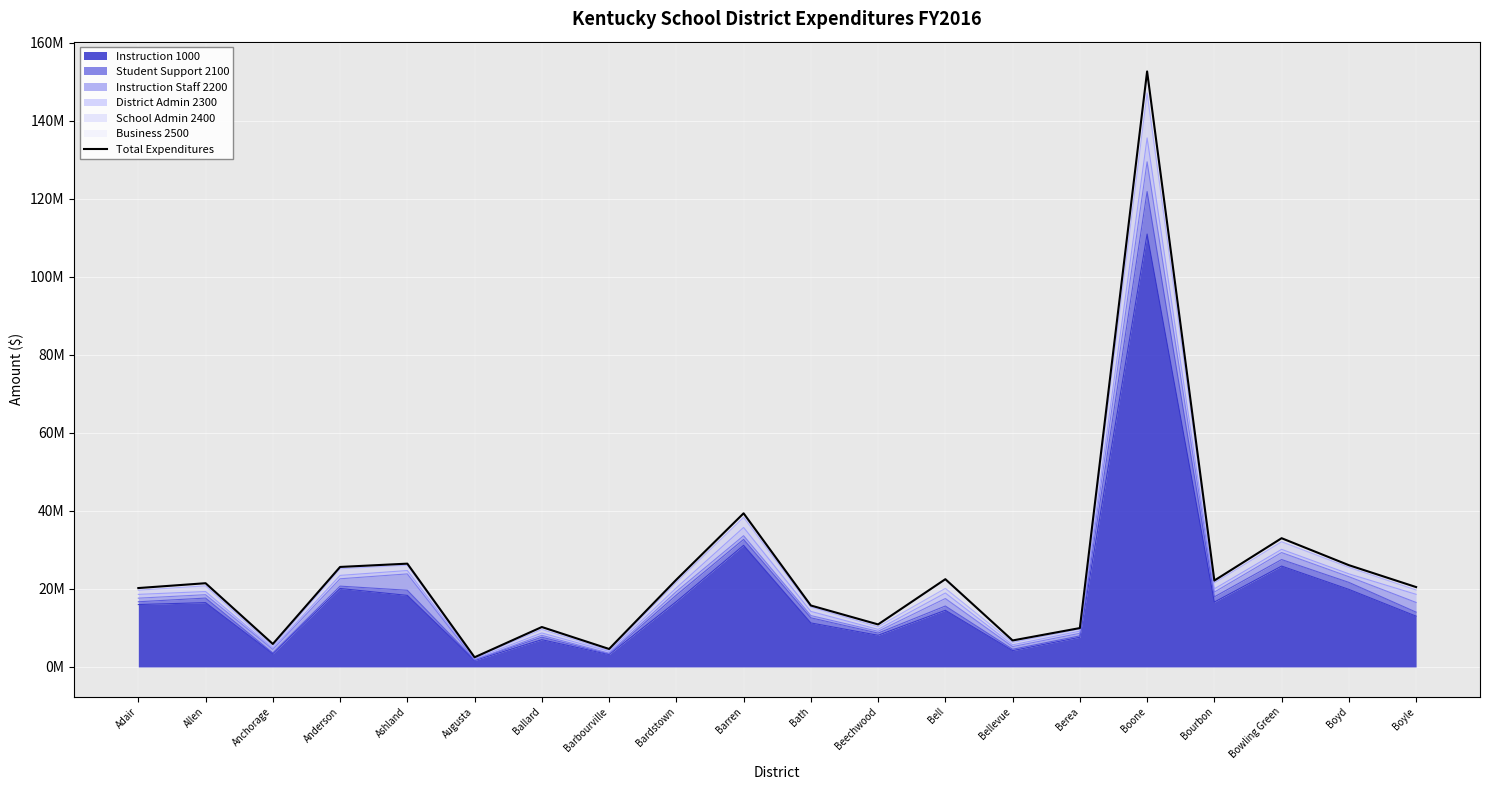

At which label does the data first exceed 21461882?

Anderson